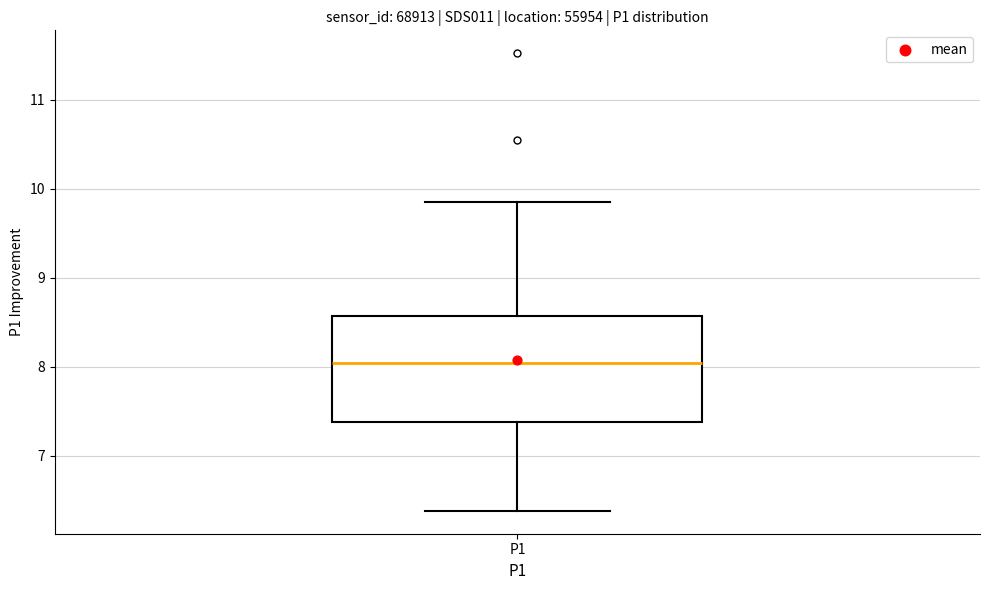

Transcribe this box plot: give where the median line is, the range the box spans, and where the two whiskers end, as read against the y-axis. The values are not printed on the chart, so give them approximately, as read against the axis.

median 8.0, box 7.4 to 8.6, whiskers 6.4 to 9.9